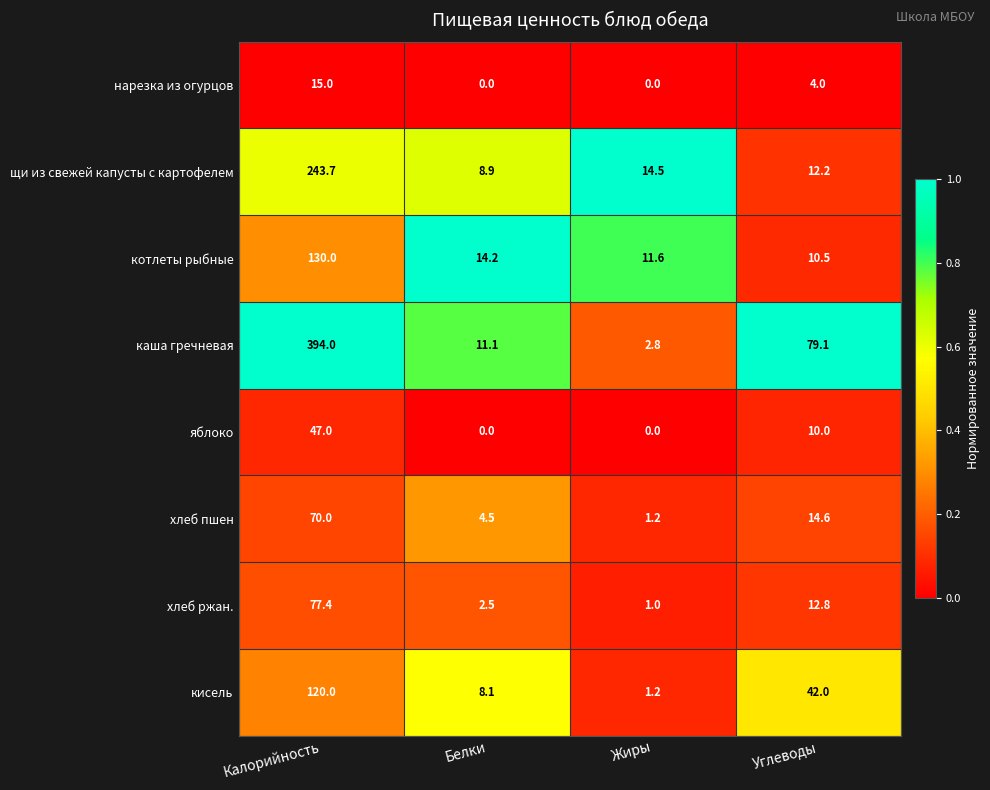

Is it true that кисель equals 8.1 at Белки?

True